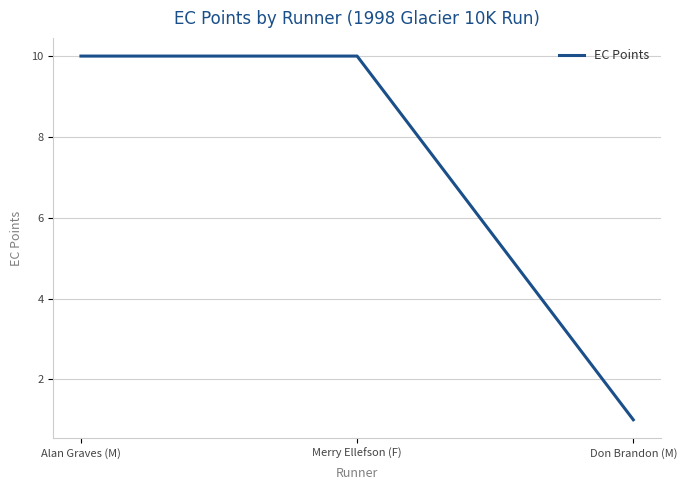

What is the greatest value displayed?

10